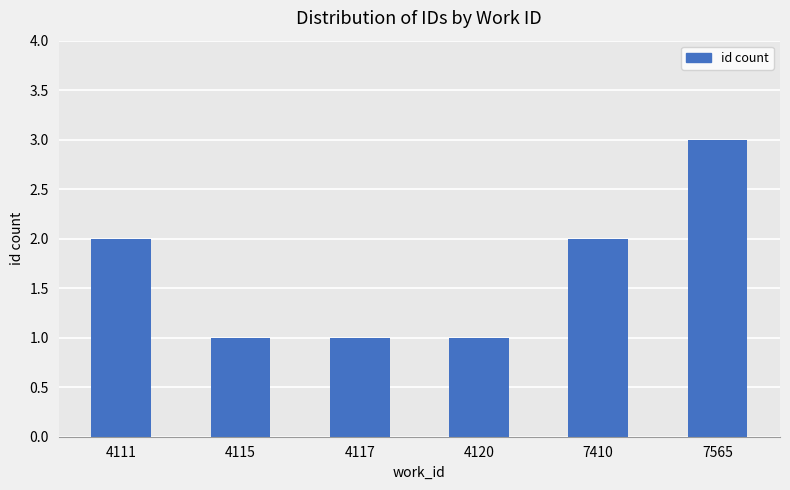

Count the values in the range 1 to 2.

5